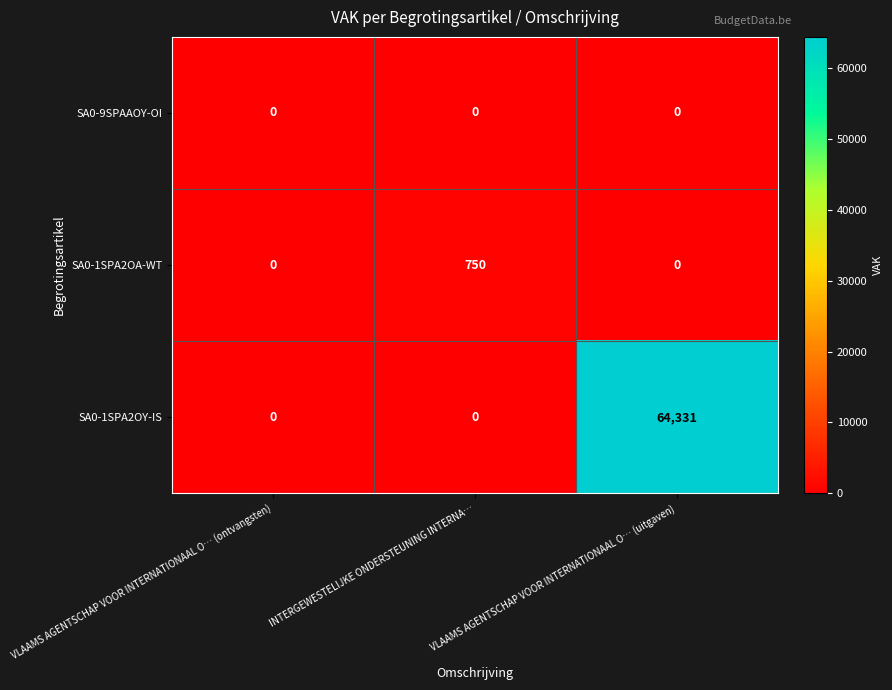

The value of SA0-1SPA2OY-IS at VLAAMS AGENTSCHAP VOOR INTERNATIONAAL O… (ontvangsten) is 27708. True or false?

False